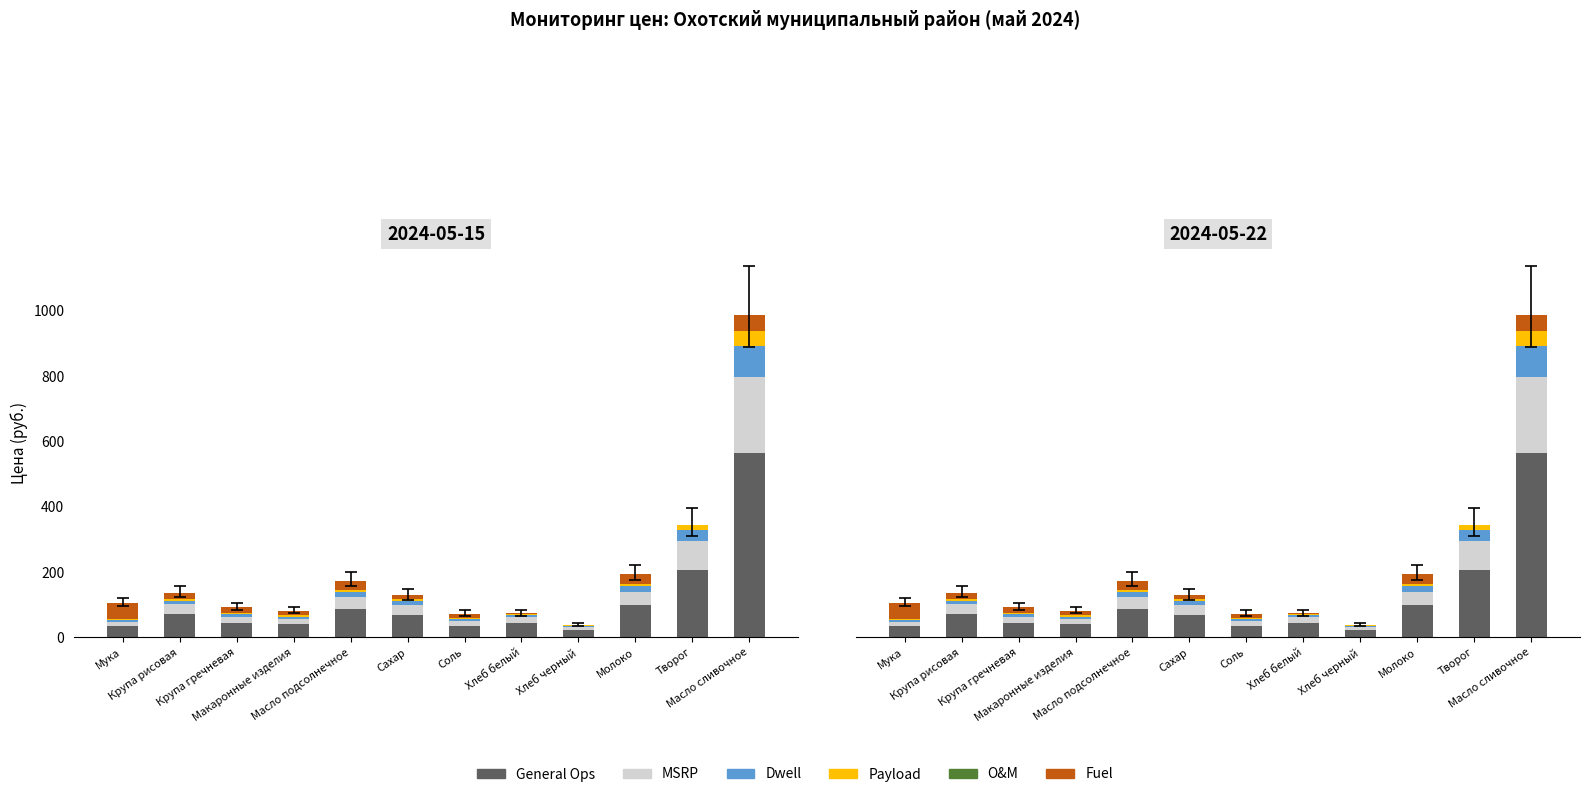

Reading left to right, transcribe all the data shown in this chart.

General Ops: 34.2	71.4	45.0	40.5	87.9	70.2	36.0	43.2	22.2	99.0	207.4	563.4
MSRP: 14.2	29.7	18.8	16.9	36.6	29.2	15.0	18.0	9.2	41.2	86.4	234.8
Dwell: 5.7	11.9	7.5	6.8	14.6	11.7	6.0	7.2	3.7	16.5	34.6	93.9
Payload: 2.9	5.9	3.8	3.4	7.3	5.9	3.0	3.6	1.9	8.2	17.3	46.9
O&M: 0.0	0.0	0.0	0.0	0.0	0.0	0.0	0.0	0.0	0.0	0.0	0.0
Fuel: 48.6	18.3	17.8	14.3	27.5	11.5	12.0	2.0	1.0	29.1	0.0	49.0